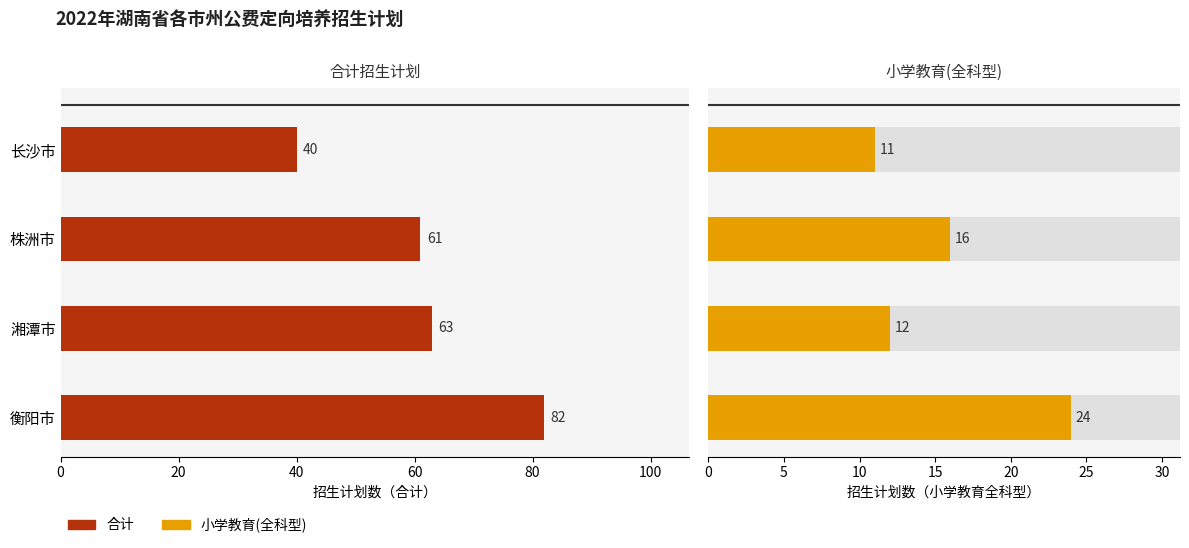

Which series has the largest range (max minus min)?

合计